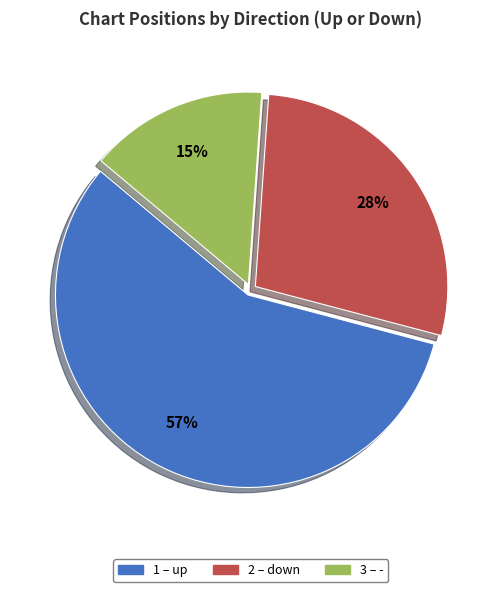

Is there a majority slice in this chart?

Yes